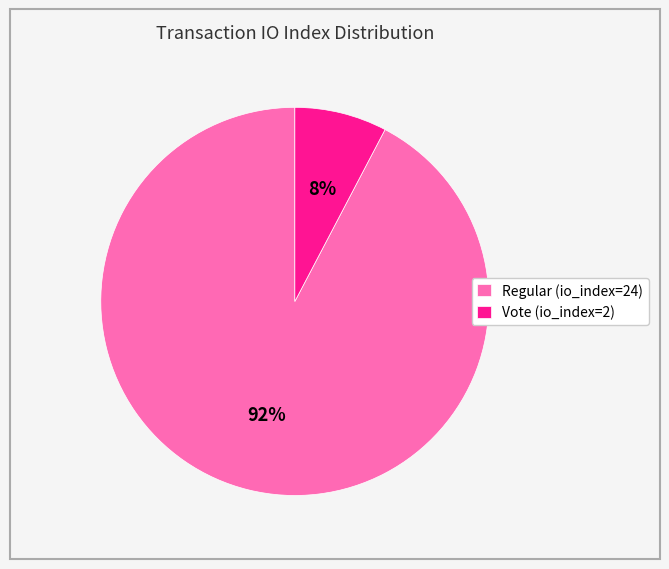

Combined, do Regular (io_index=24) and Vote (io_index=2) account for over 50%?

Yes